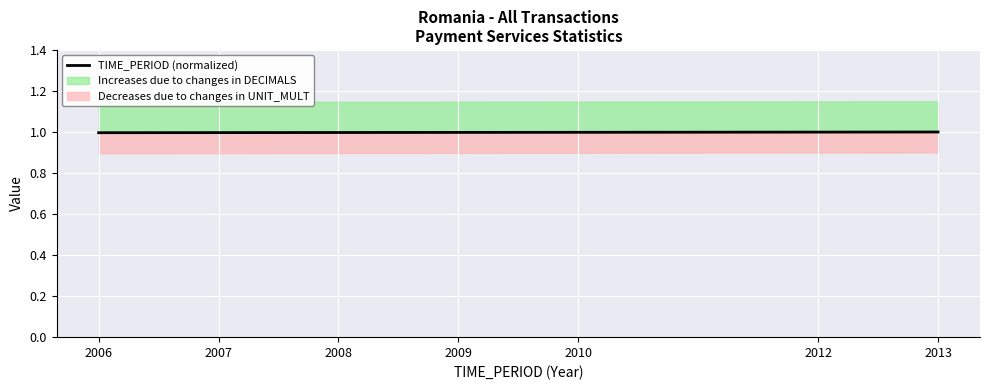

Rank the categories by value from highest to lowest.

2013, 2012, 2010, 2009, 2008, 2007, 2006